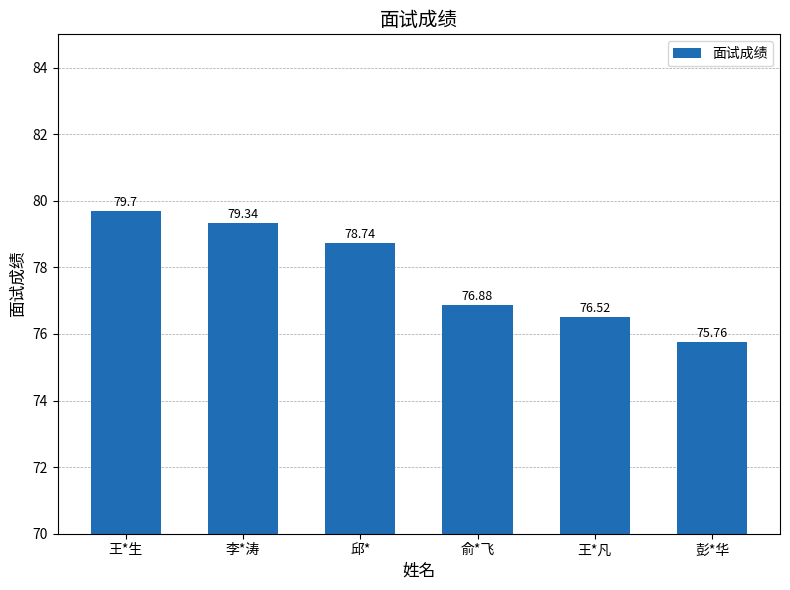

At which label does the data first exceed 78?

王*生